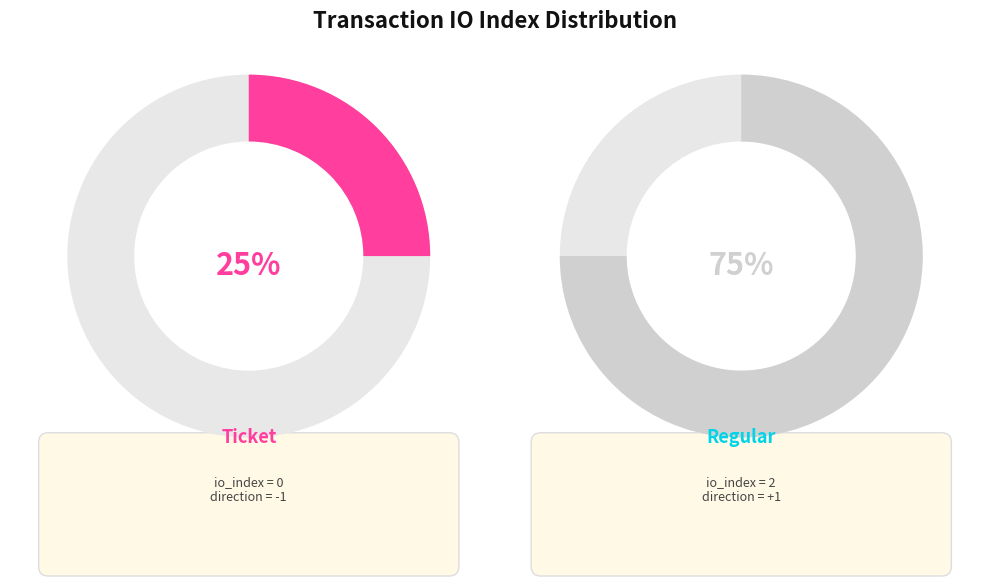

Which slice is the smallest?

Ticket (io_index=0)